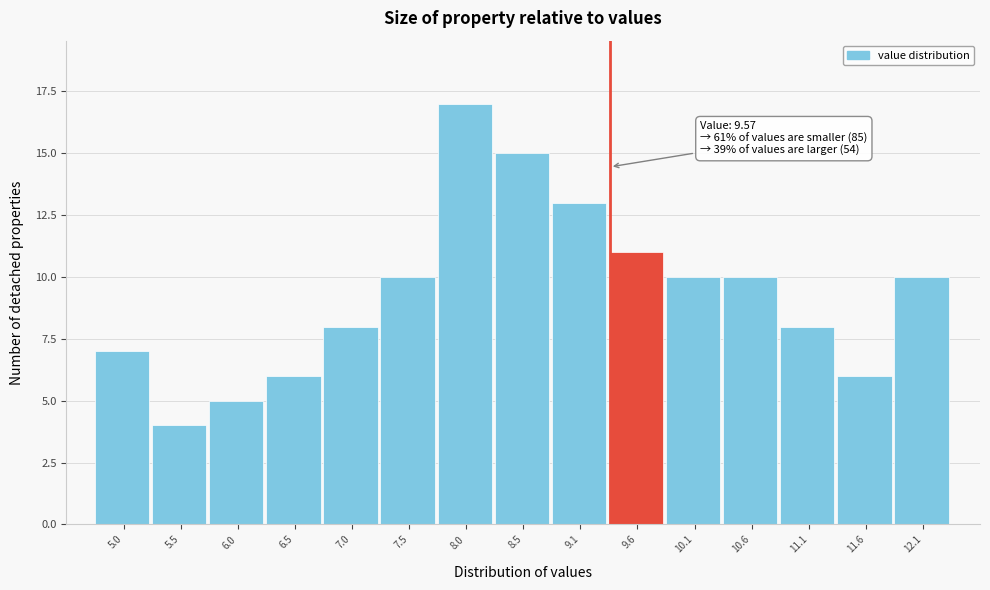

Reading left to right, list all the values displayed in this chart.

7	4	5	6	8	10	17	15	13	11	10	10	8	6	10